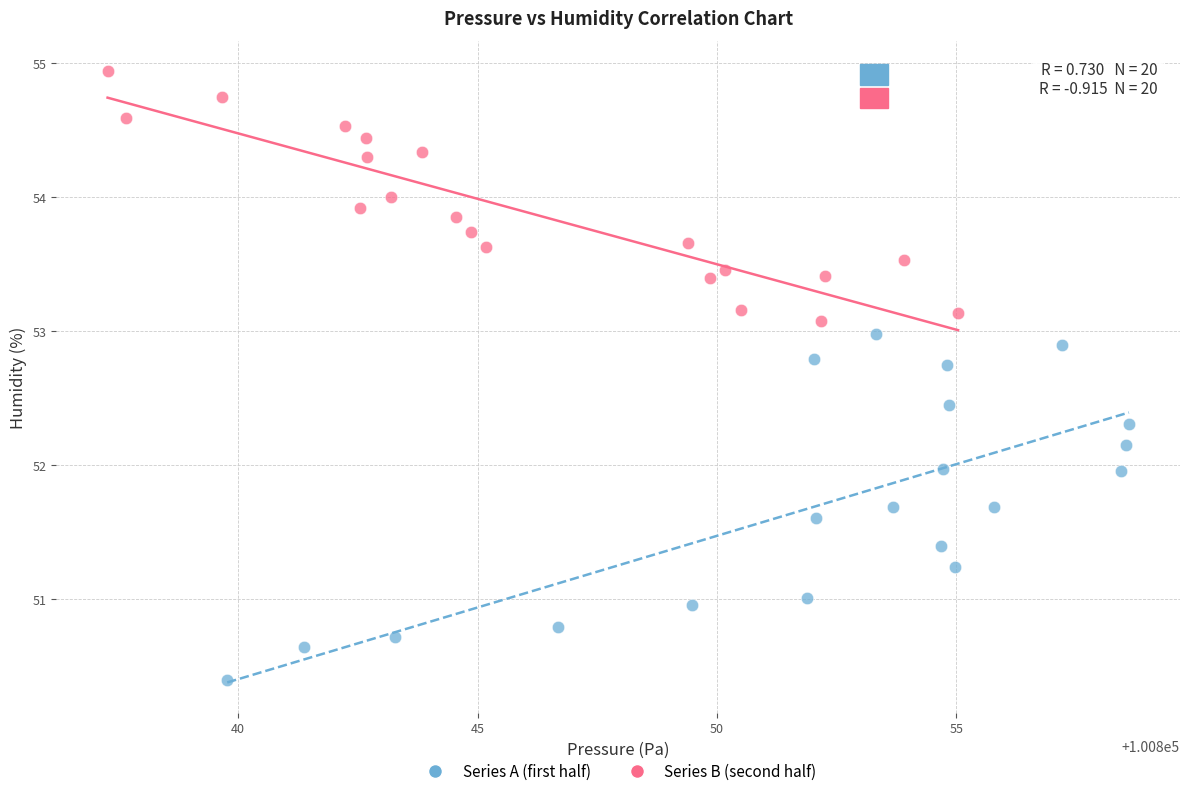

What are all the series names shown in the legend?

Series A (first half), Series B (second half)